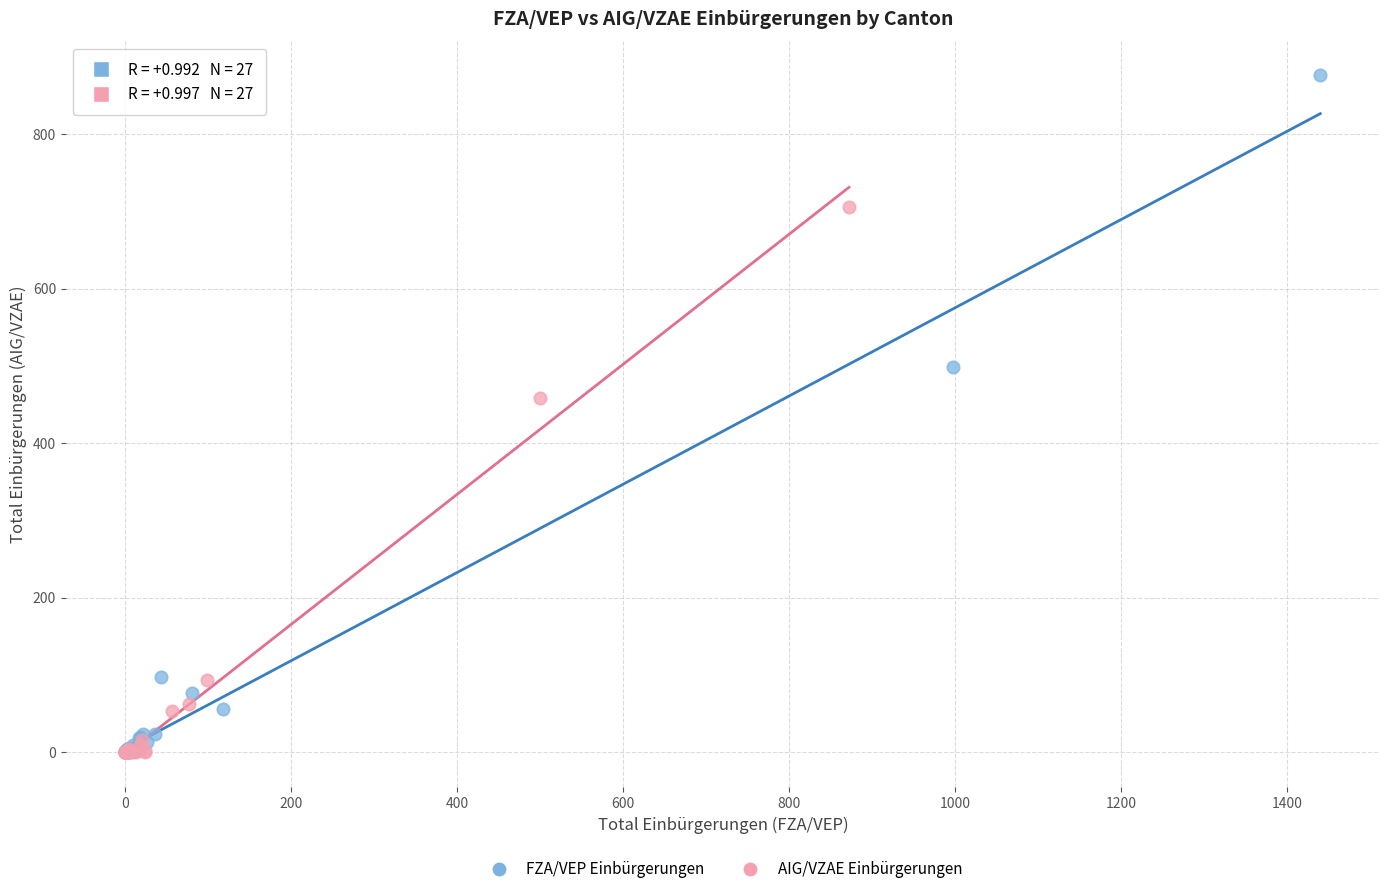

What are all the series names shown in the legend?

FZA/VEP Einbürgerungen, AIG/VZAE Einbürgerungen